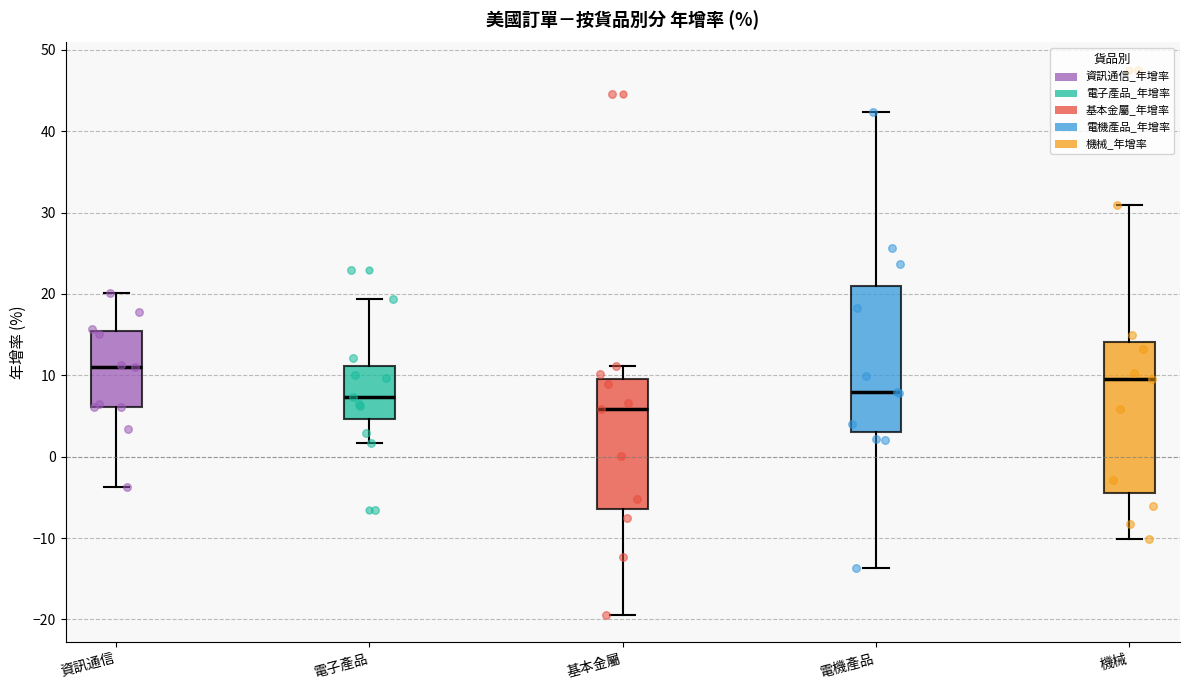

Reading left to right, read every box against the y-axis: the position of its median line, the range the box covers, and the ends of its whiskers. The values are not printed on the chart, so give them approximately, as read against the axis.

資訊通信: median 11, box 6 to 15, whiskers -4 to 20
電子產品: median 7, box 5 to 11, whiskers 2 to 19
基本金屬: median 6, box -6 to 10, whiskers -19 to 11
電機產品: median 8, box 3 to 21, whiskers -14 to 42
機械: median 10, box -4 to 14, whiskers -10 to 31